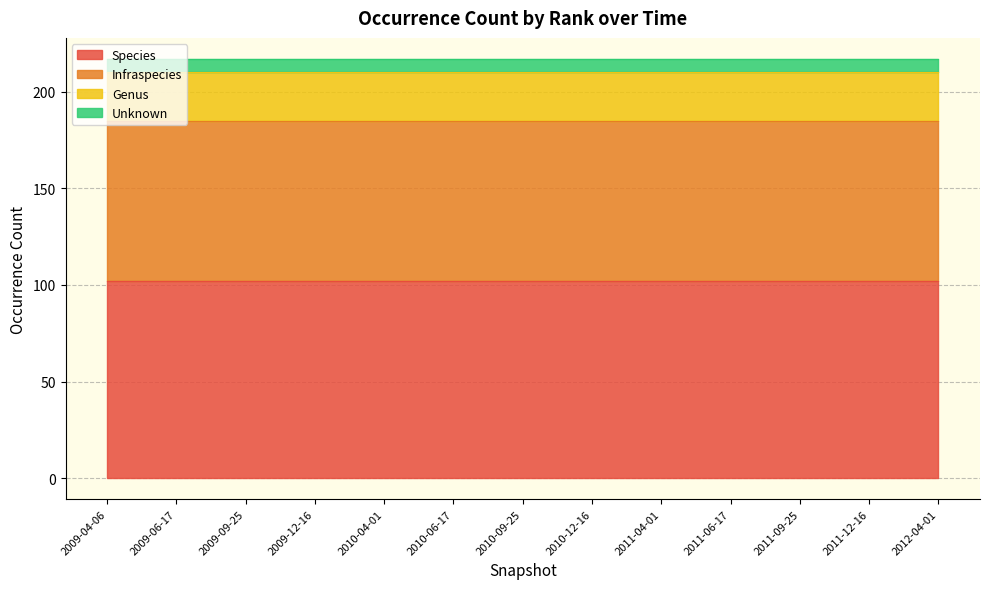

Which series has the largest total across all categories?

Species